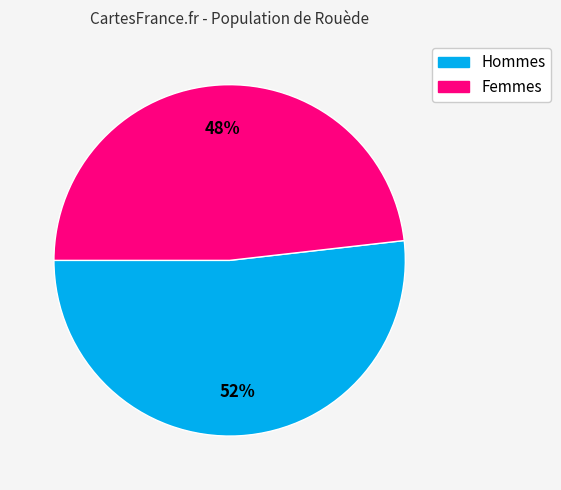

Is there any slice that represents more than half of the pie?

Yes